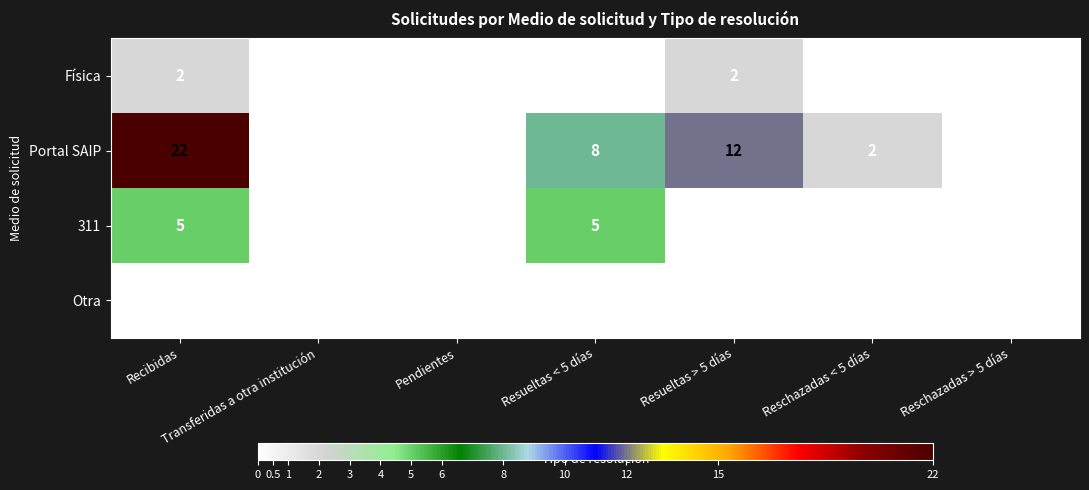

List the series in order of their peak value, highest first.

Portal SAIP, 311, Física, Otra